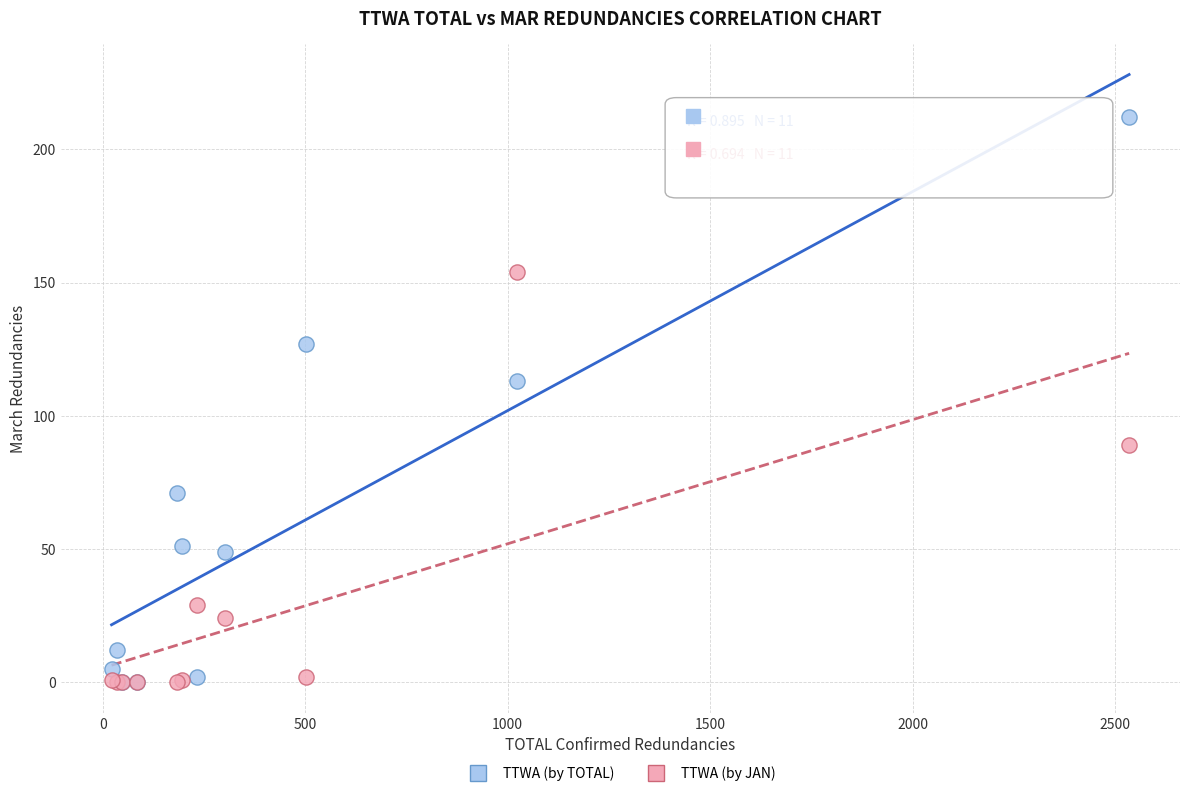

Across all series, what Y value is closest to 106?

113